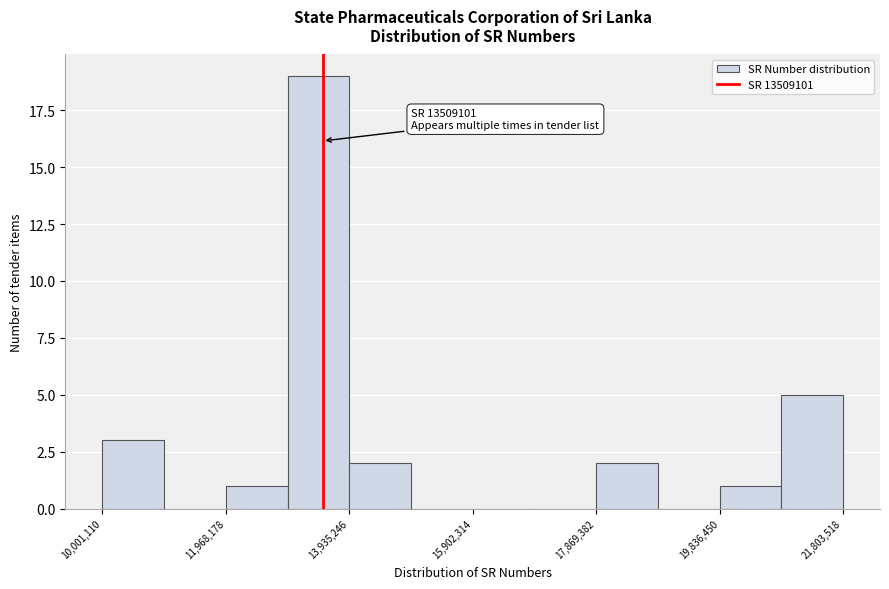

Over which range of the x-axis is the bar tallest?

13000000 to 14000000